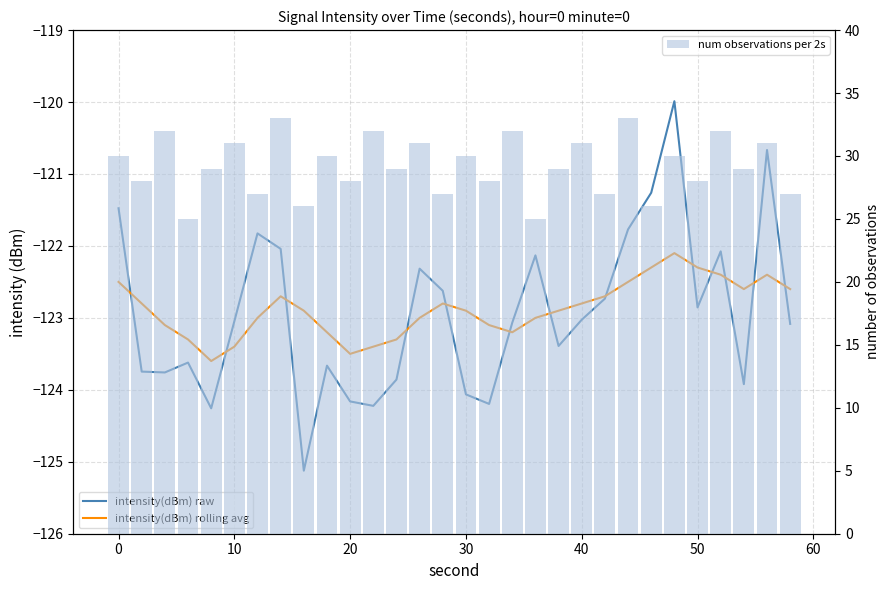

Reading left to right, list all the values displayed in this chart.

intensity(dBm) raw: -121.5	-123.7	-123.8	-123.6	-124.3	-123.0	-121.8	-122.0	-125.1	-123.7	-124.2	-124.2	-123.9	-122.3	-122.6	-124.1	-124.2	-123.1	-122.1	-123.4	-123.0	-122.7	-121.8	-121.3	-120.0	-122.9	-122.1	-123.9	-120.7	-123.1
intensity(dBm) rolling avg: -122.5	-122.8	-123.1	-123.3	-123.6	-123.4	-123.0	-122.7	-122.9	-123.2	-123.5	-123.4	-123.3	-123.0	-122.8	-122.9	-123.1	-123.2	-123.0	-122.9	-122.8	-122.7	-122.5	-122.3	-122.1	-122.3	-122.4	-122.6	-122.4	-122.6
num observations per 2s: 30.0	28.0	32.0	25.0	29.0	31.0	27.0	33.0	26.0	30.0	28.0	32.0	29.0	31.0	27.0	30.0	28.0	32.0	25.0	29.0	31.0	27.0	33.0	26.0	30.0	28.0	32.0	29.0	31.0	27.0